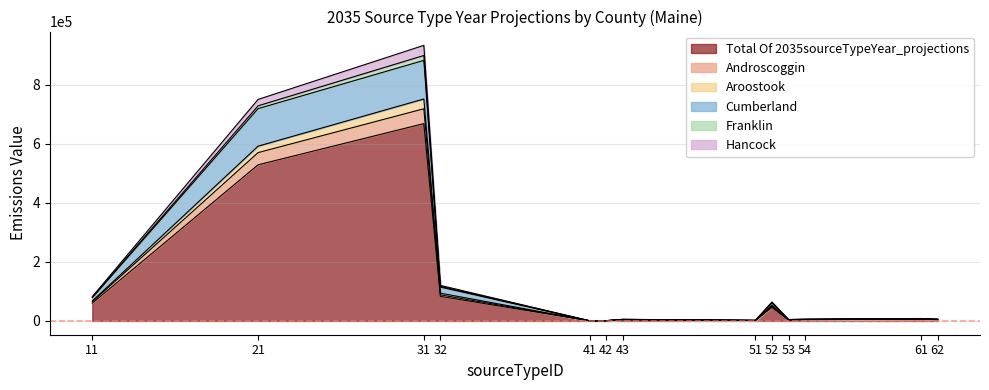

What is the value of the Hancock point at the 3rd from the left?

933281.3